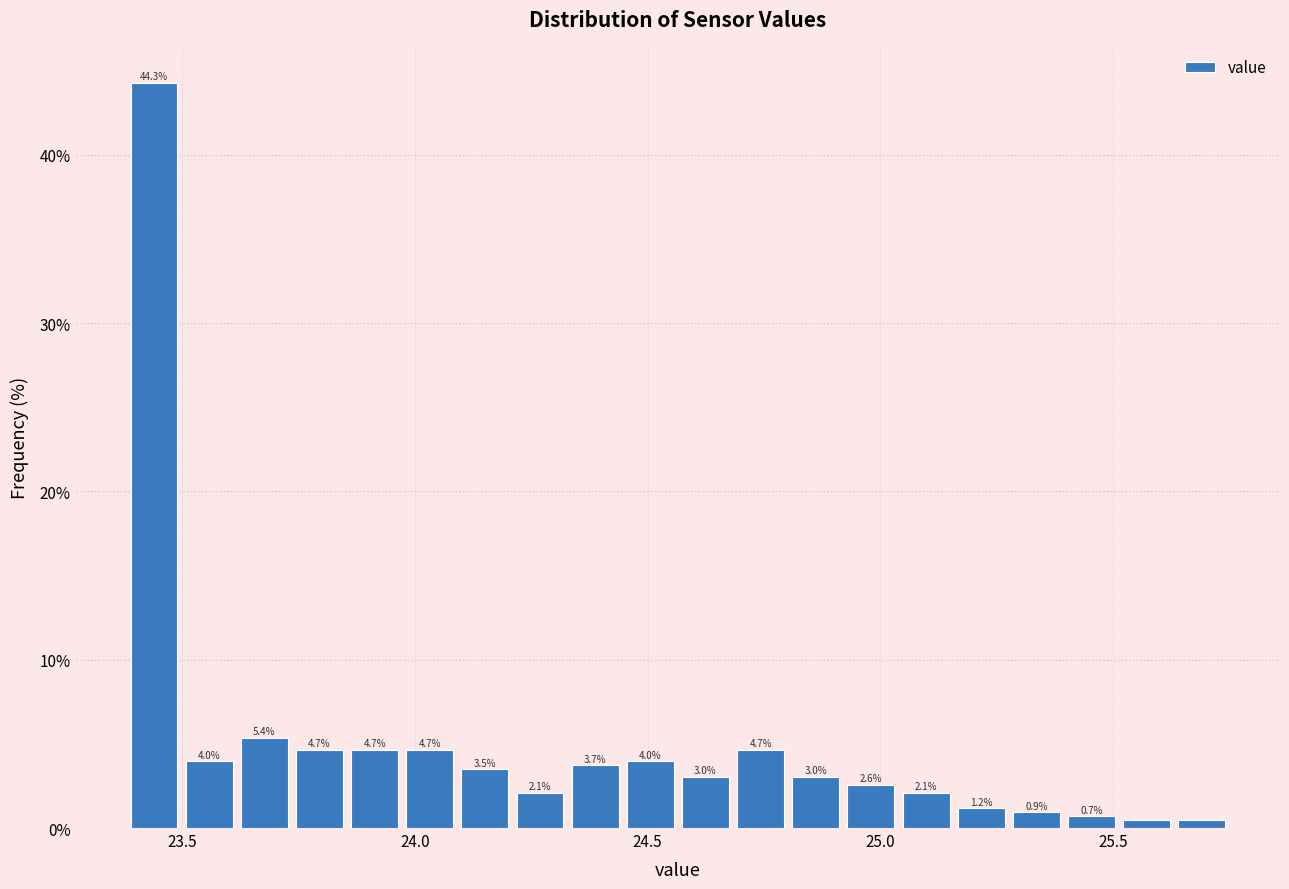

Around what value on the x-axis is the tallest bar? Give the approximate position of its centre, as read against the axis.

23.45